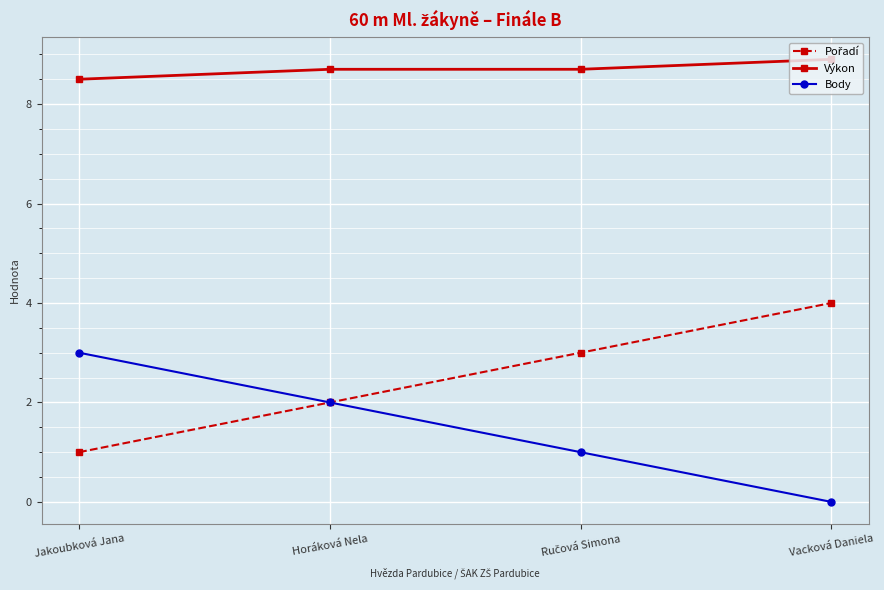

What is the spread (max minus min) of values at Jakoubková Jana?

7.5